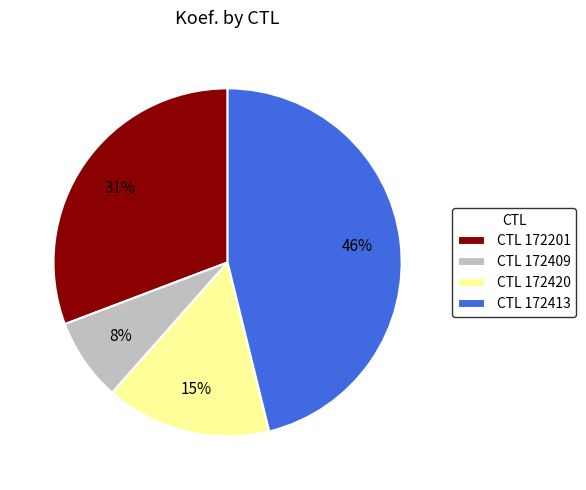

What percentage is the CTL 172413 slice, to the nearest percent?

46%